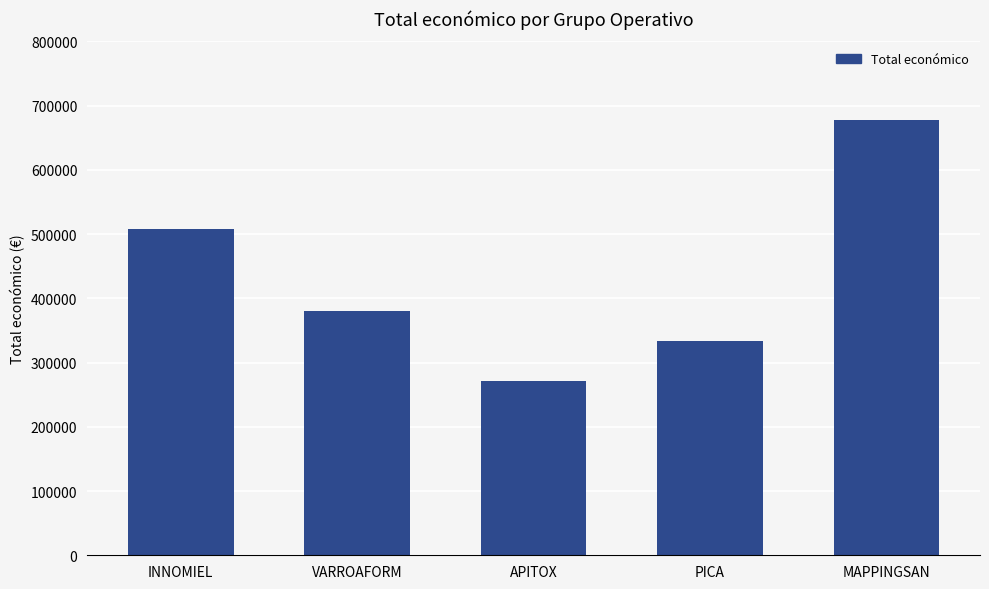

How many distinct data groups are displayed?

1